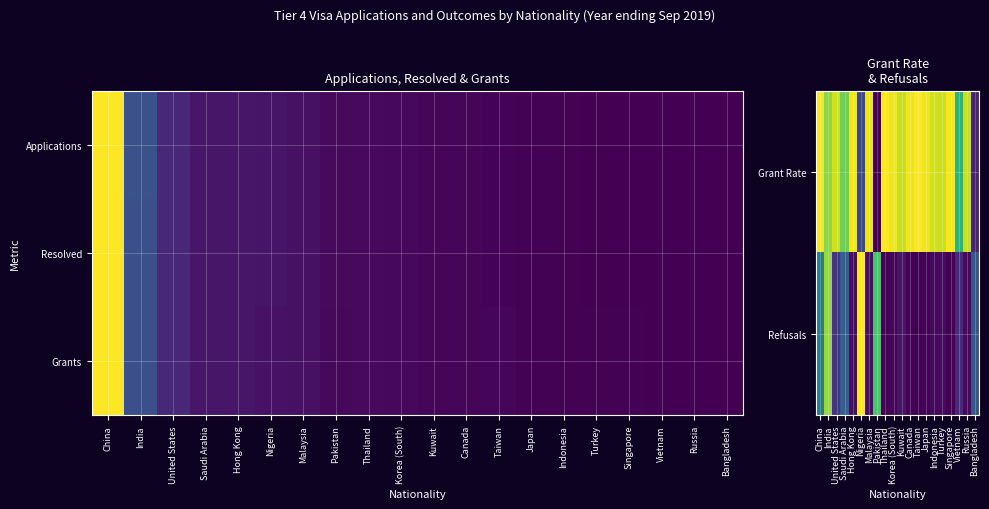

At which category is the sum across all series the highest?

China